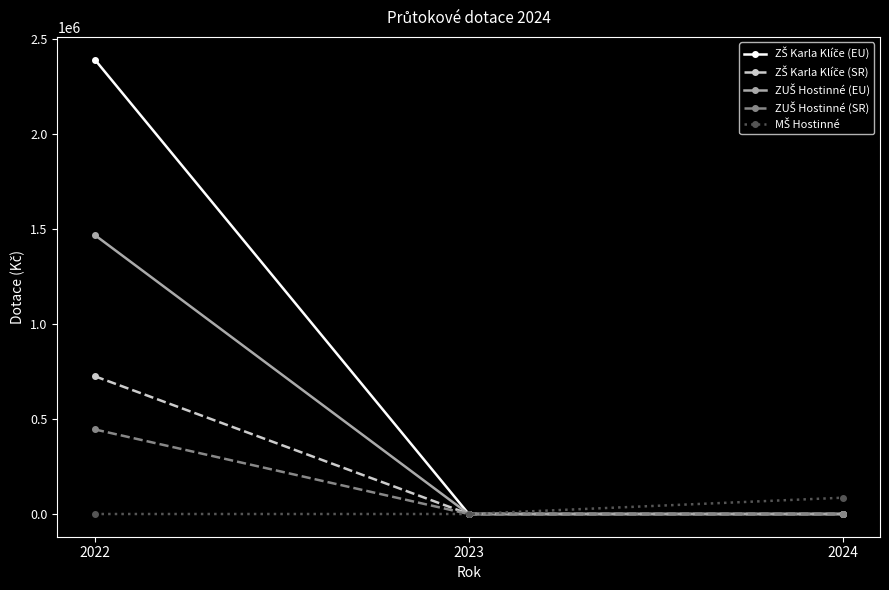

Is this an area chart (filled region under the line)?

No